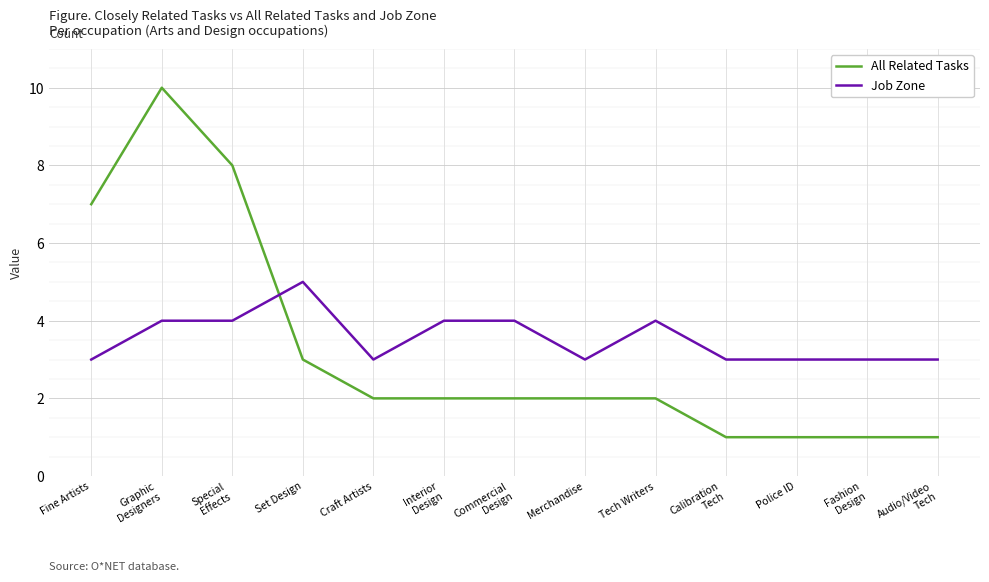

True or false: All Related Tasks and Job Zone cross at least once.

True